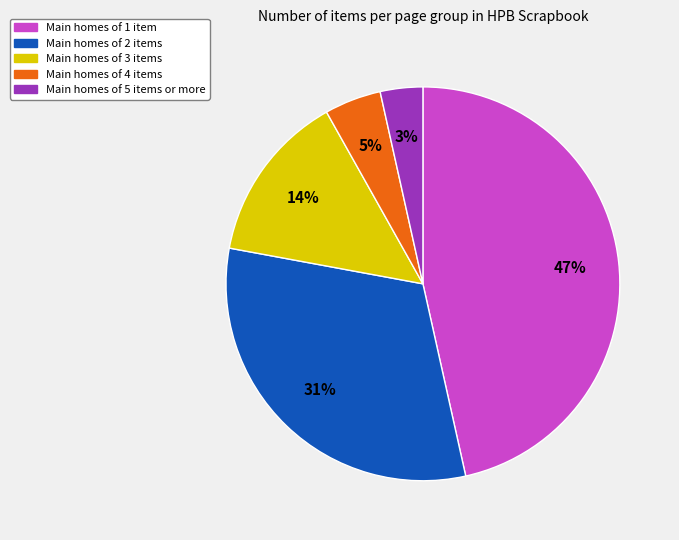

To the nearest percent, what is the average slice percentage?

20%